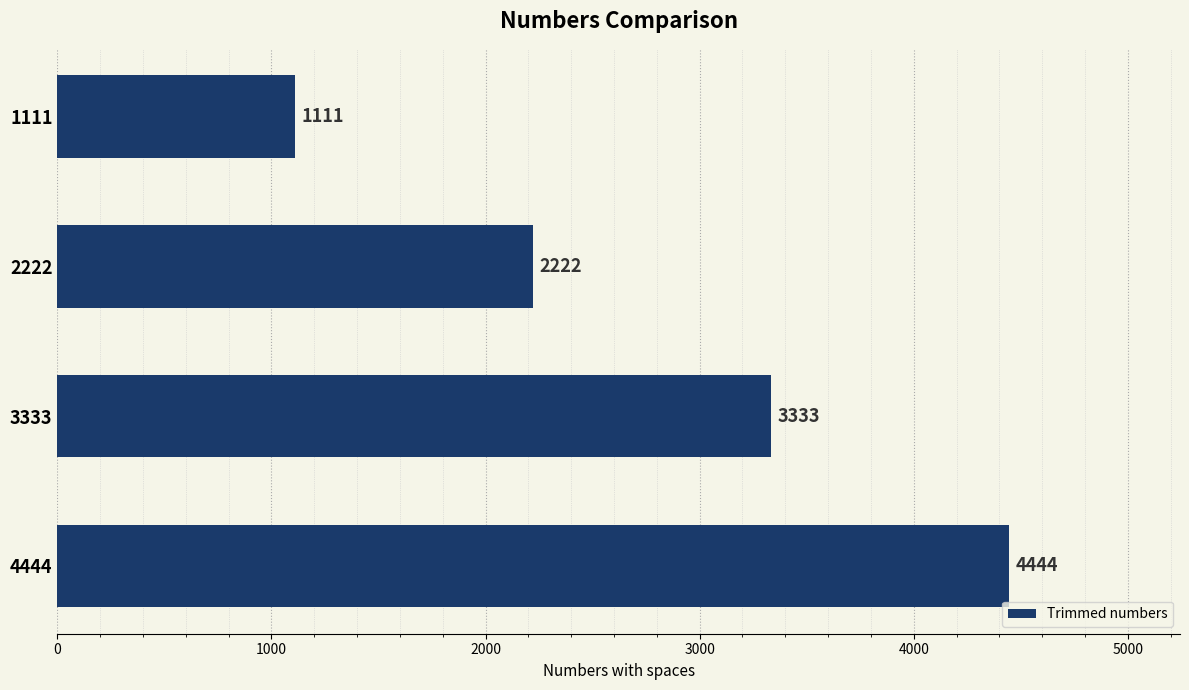

The value at 4444 is 4444. True or false?

True